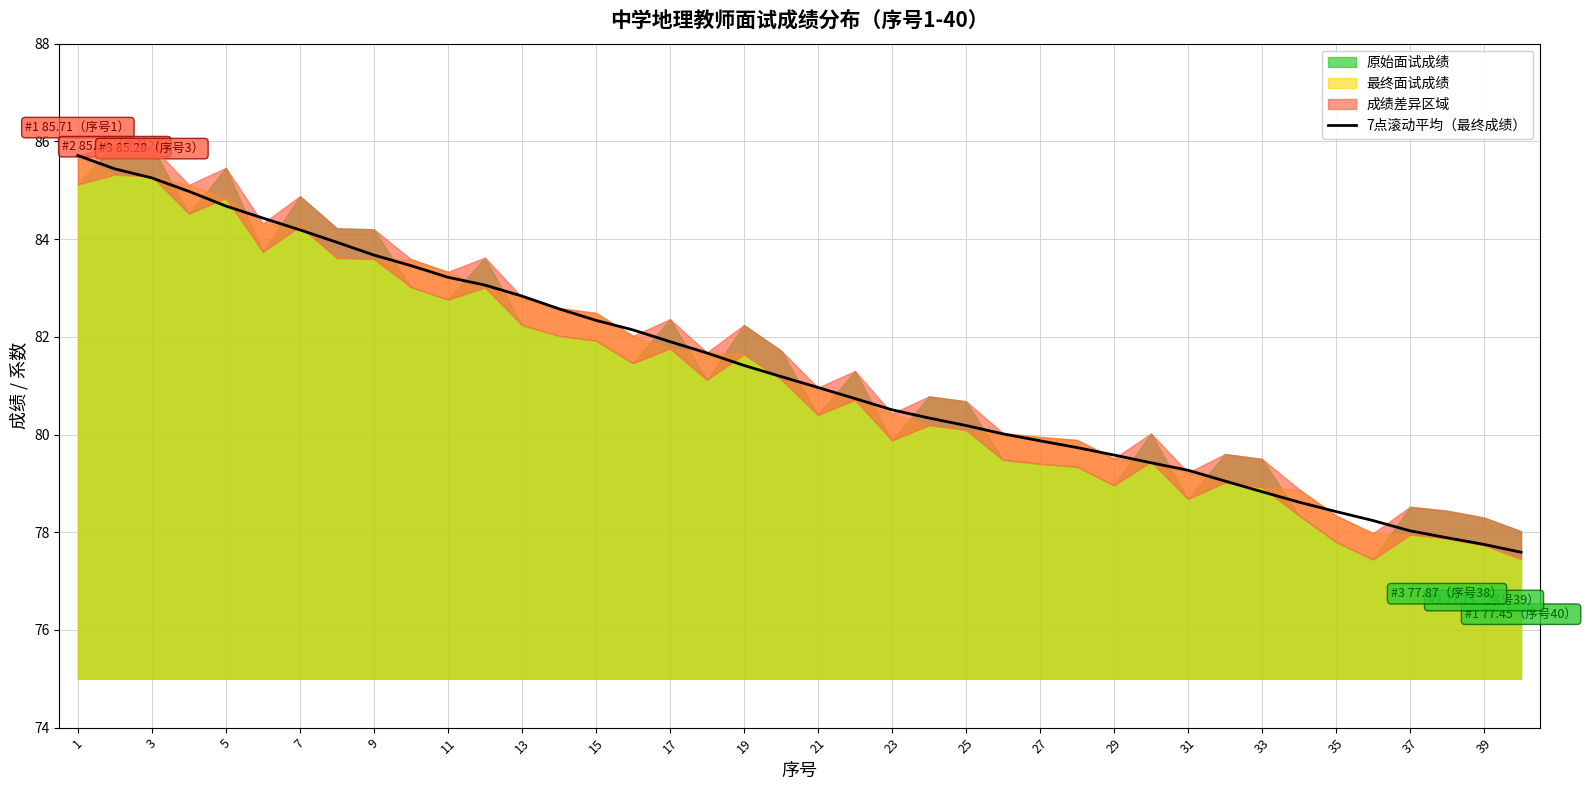

Is it true that 7点滚动平均（最终成绩） equals 79.6 at 29?

True